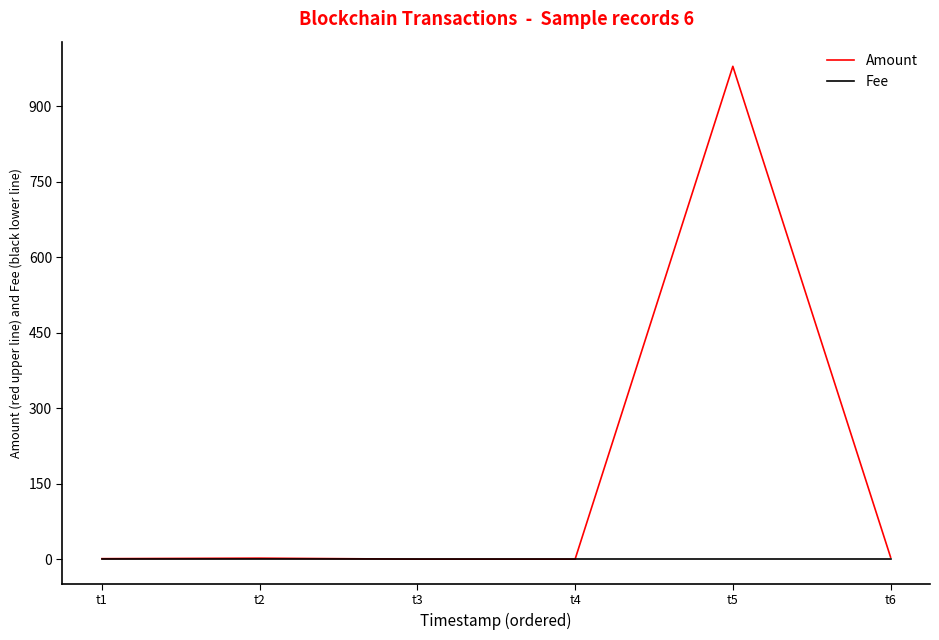

Which series has the largest total across all categories?

Amount